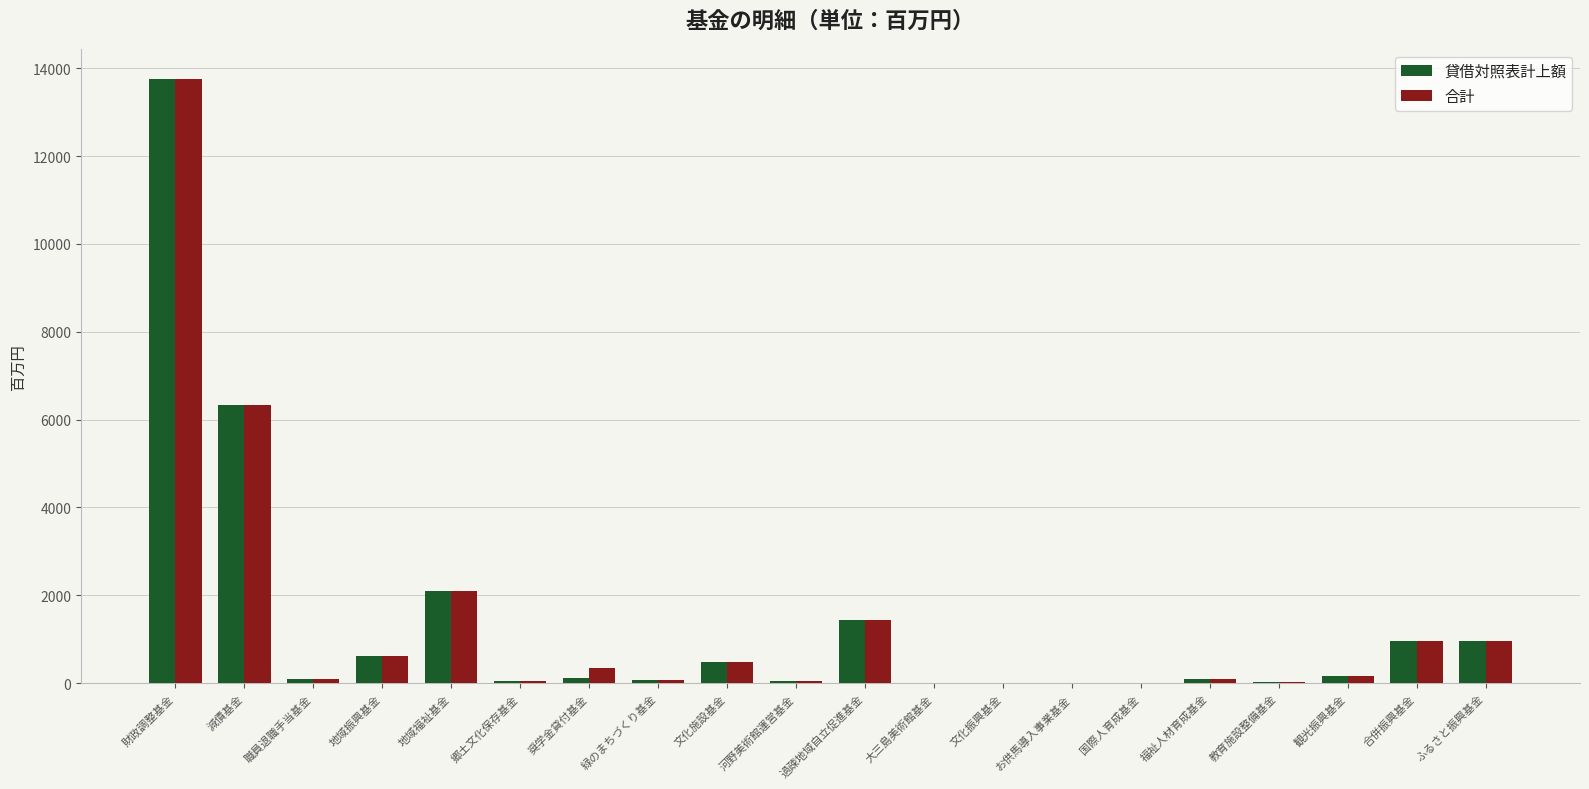

How many series are shown in this chart?

2